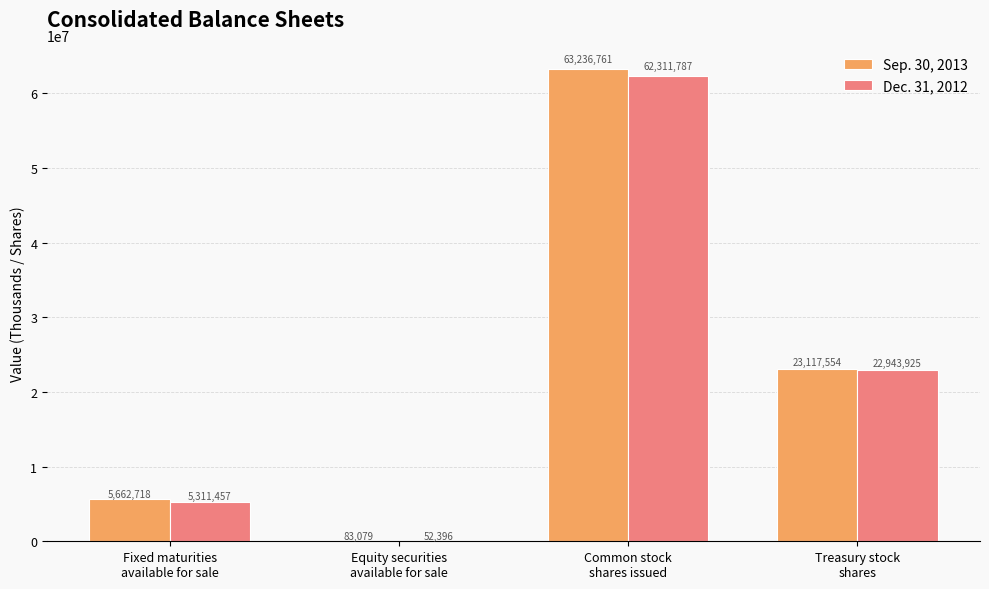

Which series has the largest total across all categories?

Sep. 30, 2013